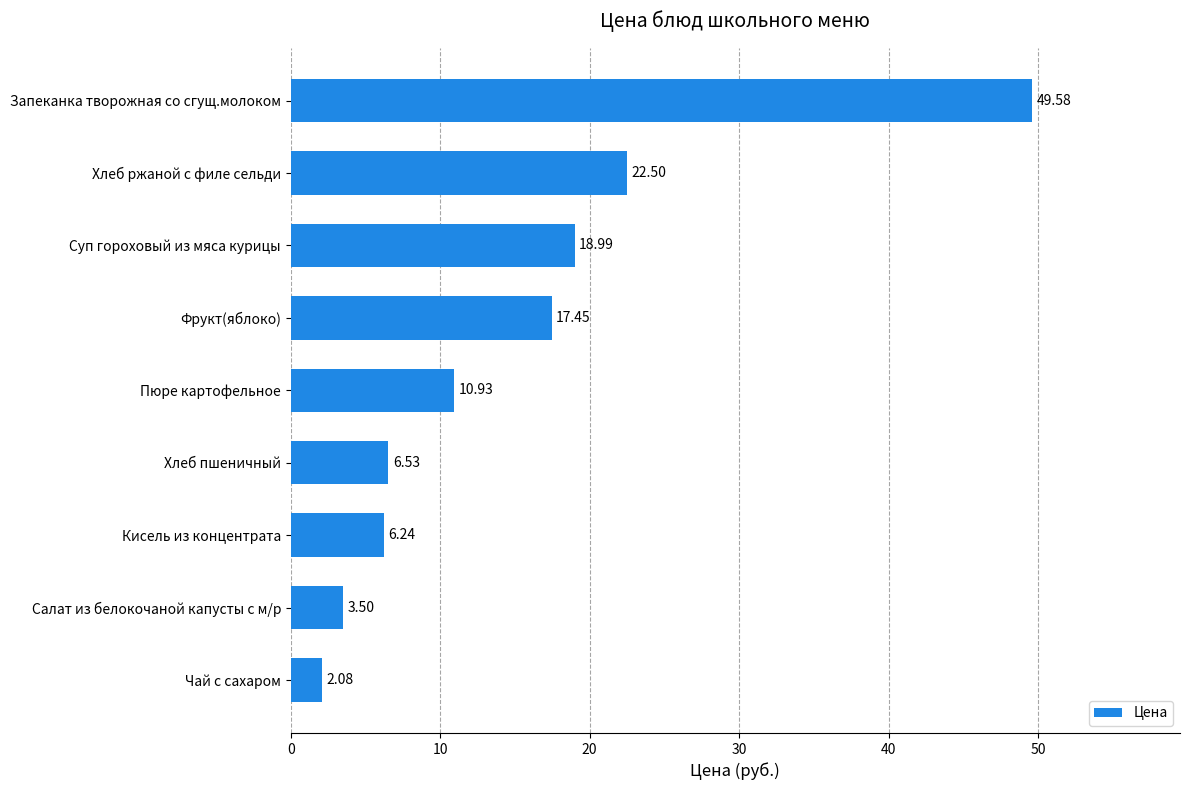

How many data points does each series have?

9